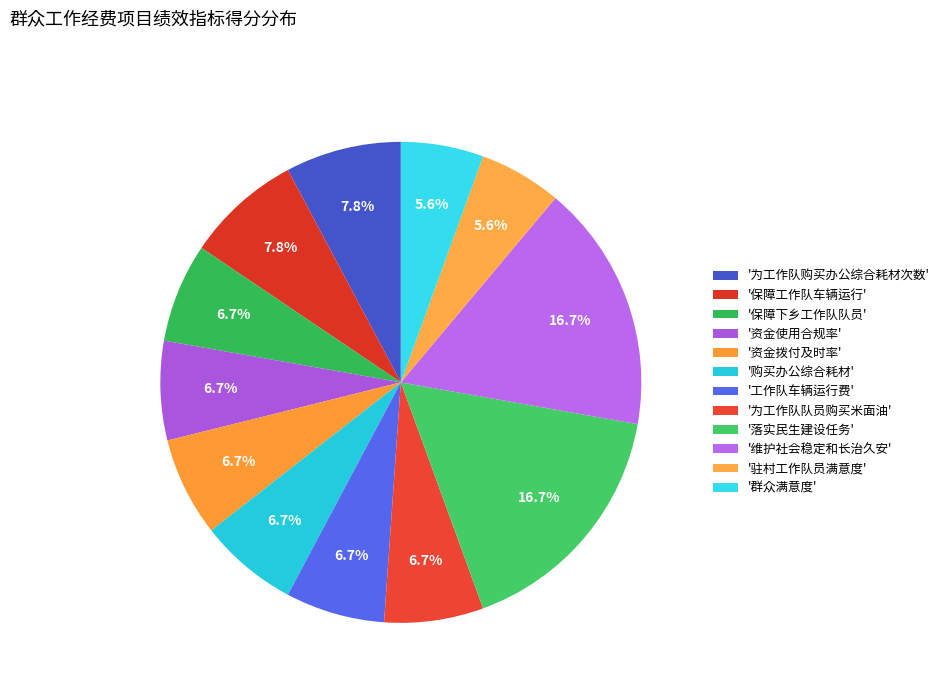

How many segments does this pie chart have?

12